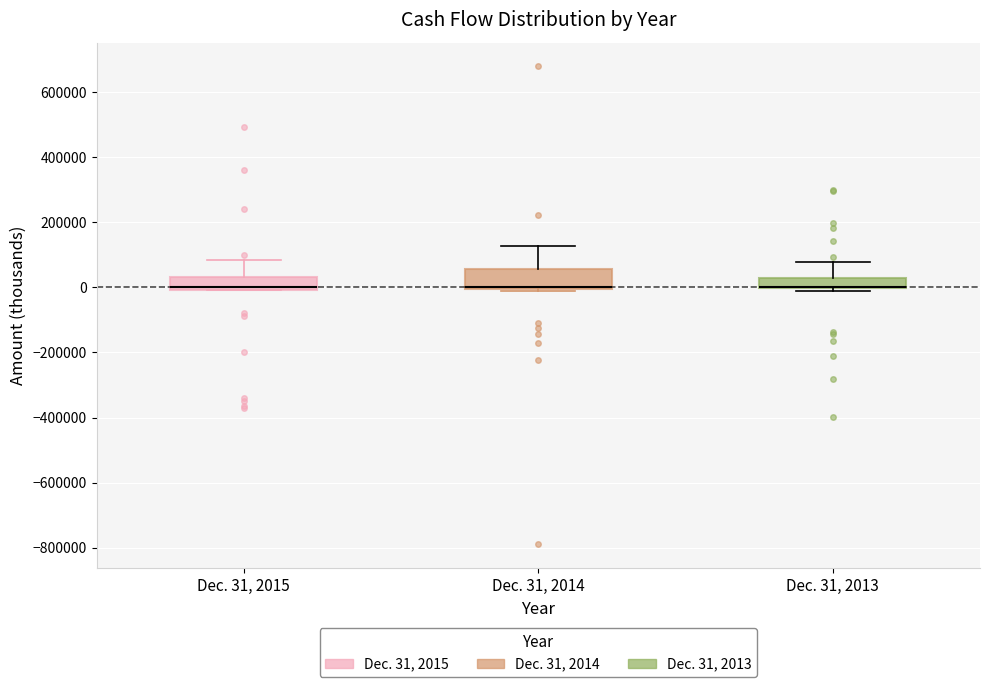

Where is the upper edge of the box for Dec. 31, 2013 on the y-axis? The values are not printed on the chart, so give them approximately, as read against the axis.

40000